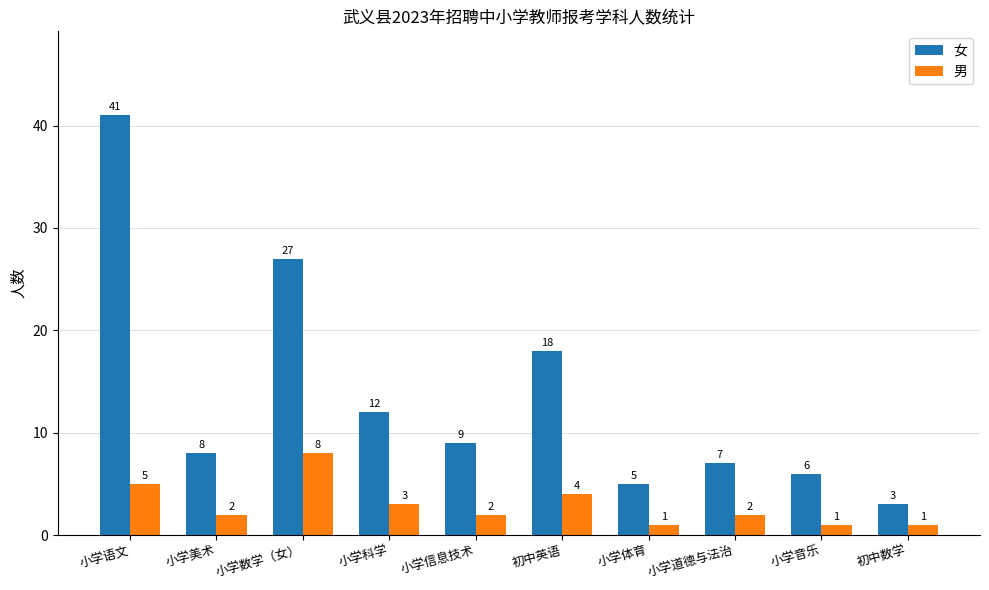

What is the spread (max minus min) of values at 小学音乐?

5